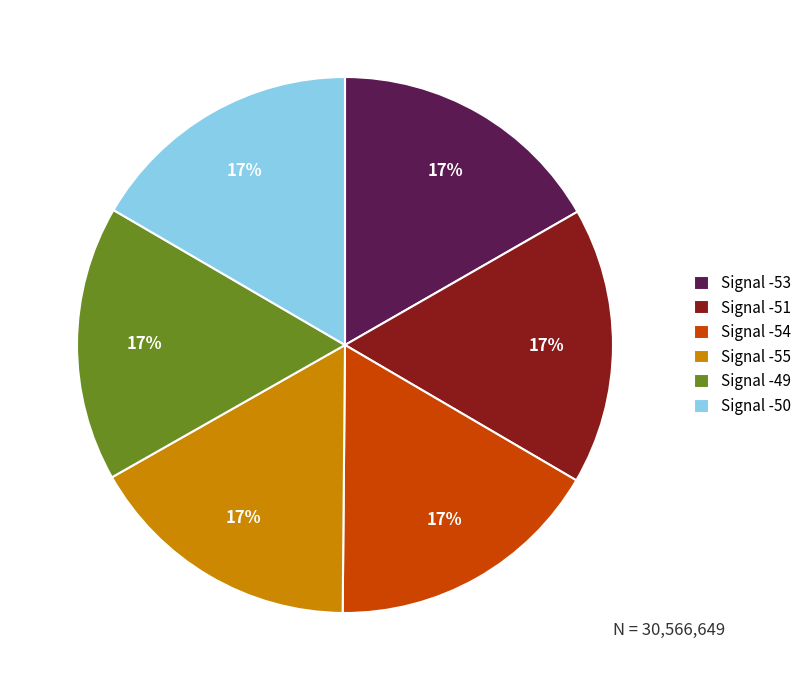

What percentage is the Signal -49 slice, to the nearest percent?

17%